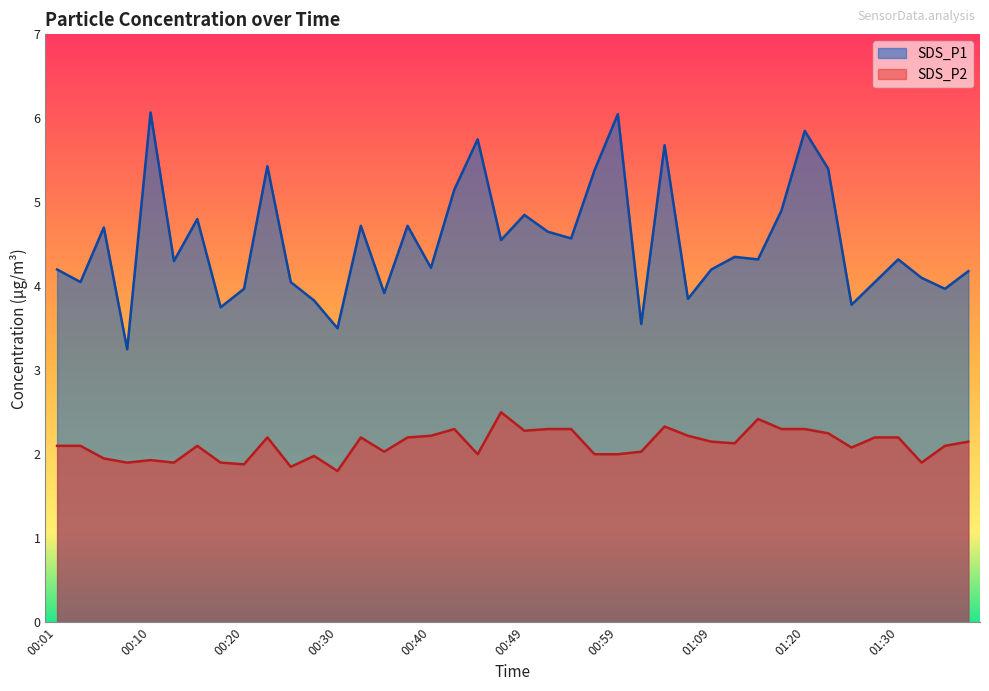

Where is SDS_P1 nearest to the value 4?

00:20